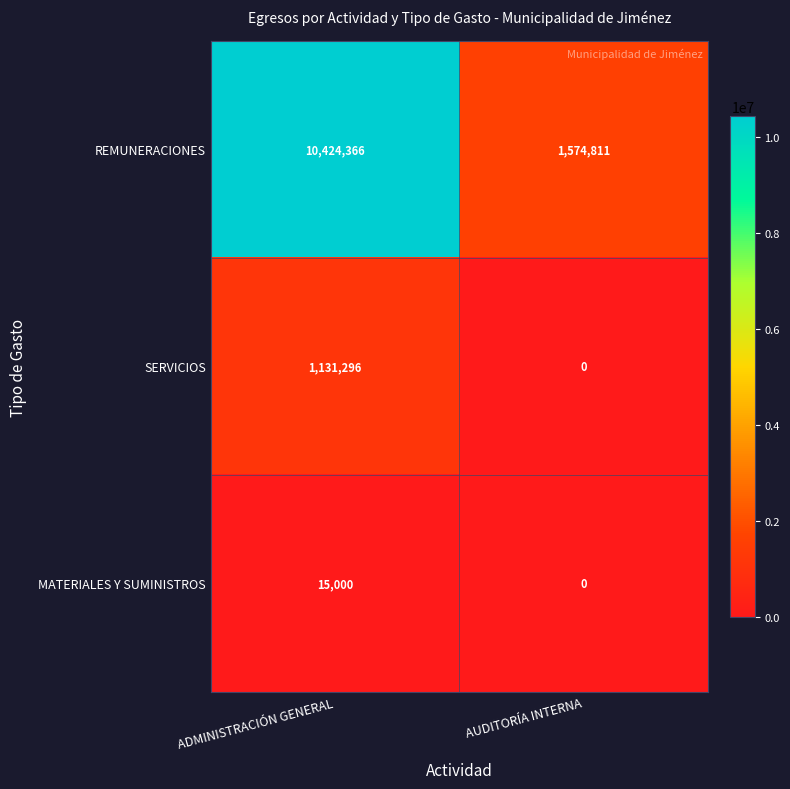

Which series has the largest range (max minus min)?

REMUNERACIONES